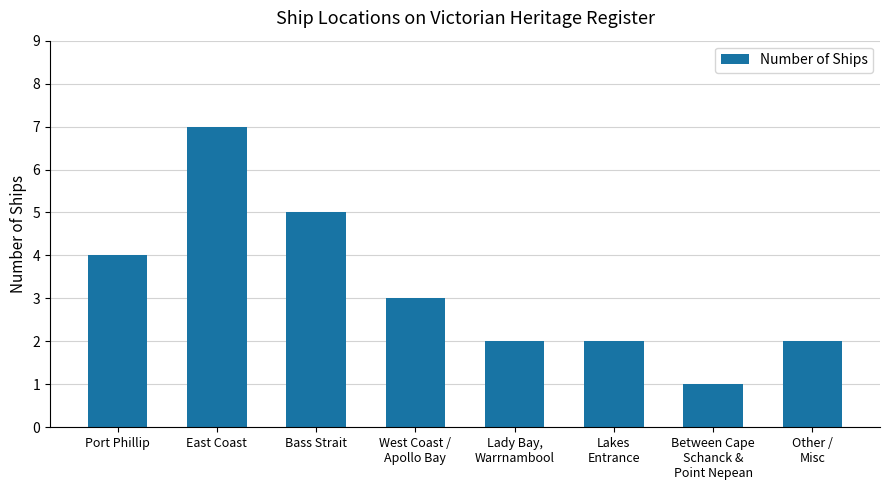

How many categories are shown in the chart?

8